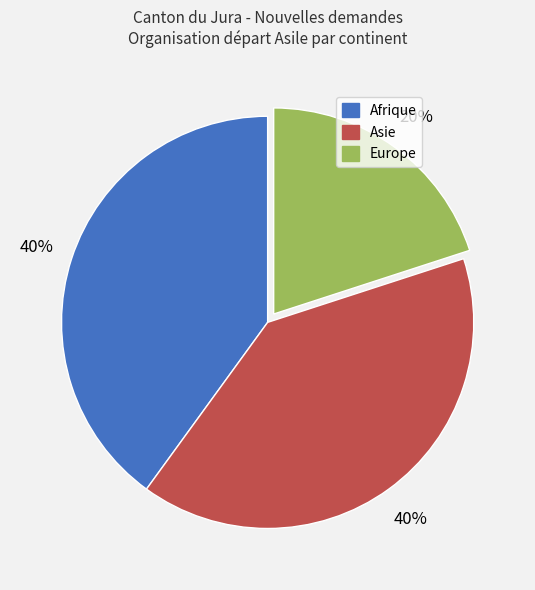

How many slices are in this pie chart?

3